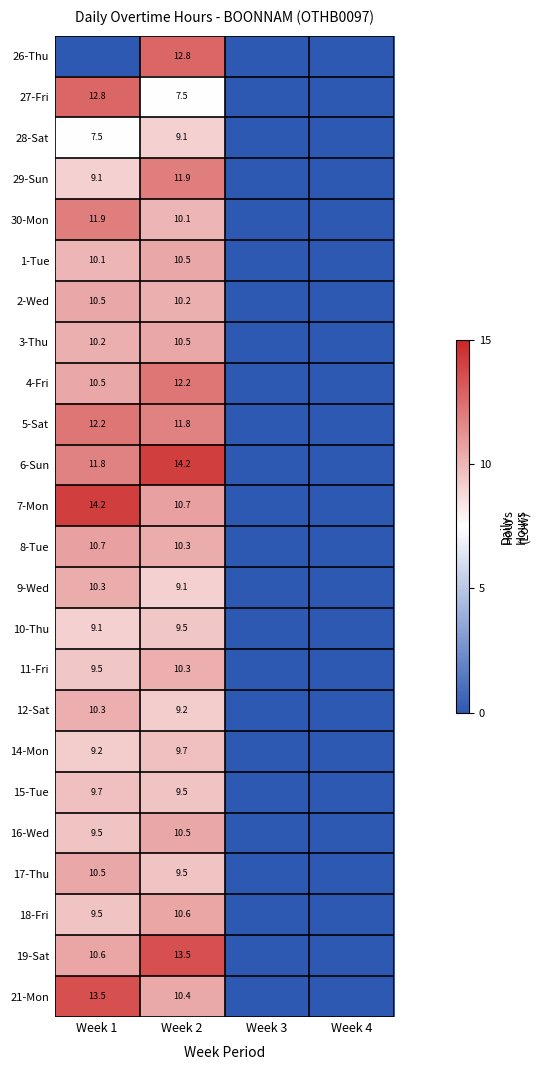

What is the difference between the highest and lowest values at Week 2?

6.7